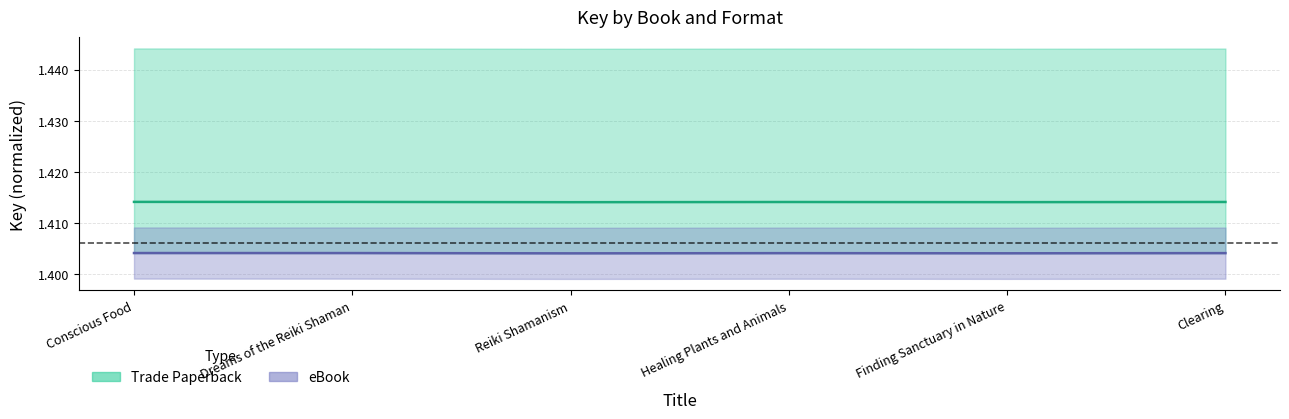

What is the value of the eBook point at the 5th from the left?

1.4